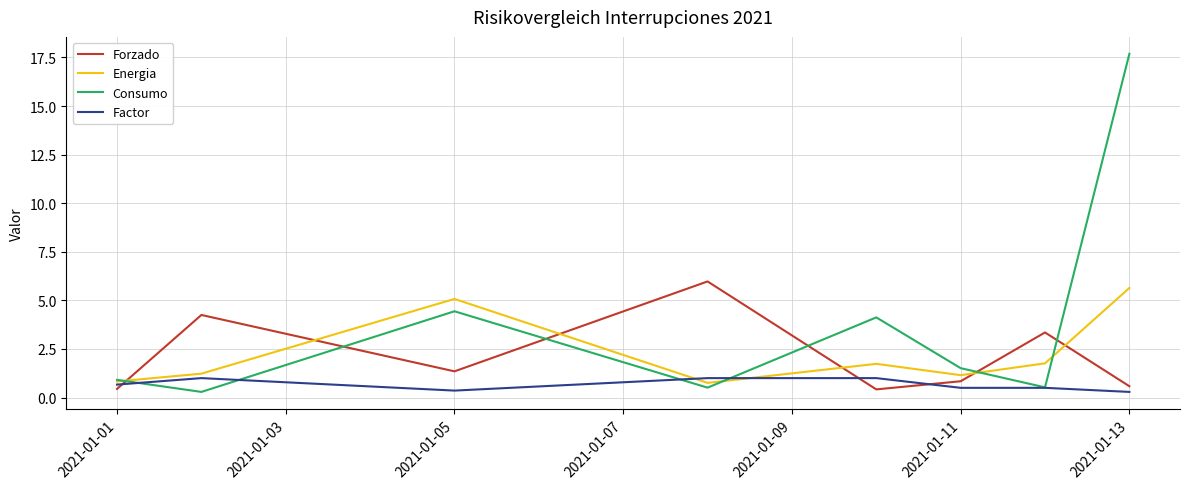

What is the minimum value for Energia?

0.8